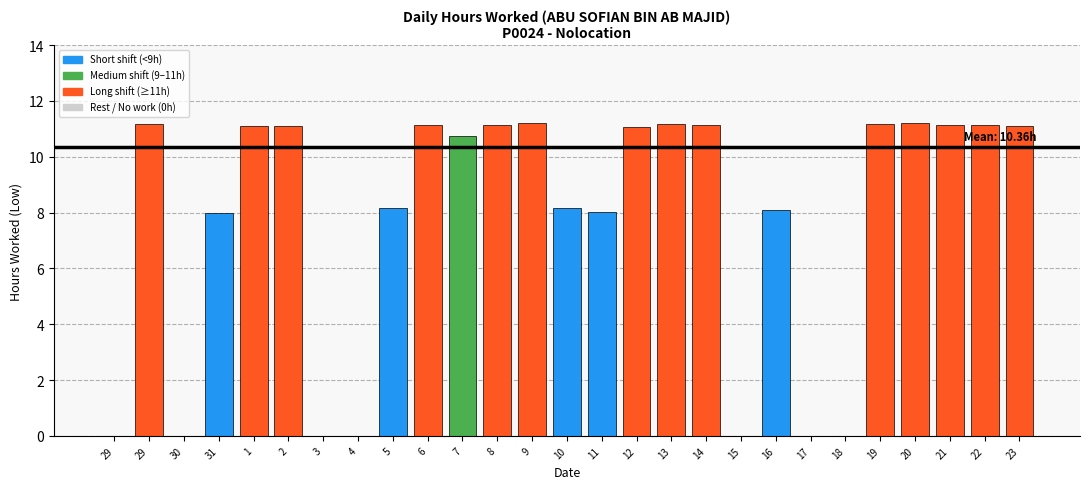

Reading left to right, extract all data points from this chart.

29=0.0	29=11.2	30=0.0	31=8.0	1=11.1	2=11.1	3=0.0	4=0.0	5=8.2	6=11.2	7=10.7	8=11.1	9=11.2	10=8.2	11=8.0	12=11.1	13=11.2	14=11.1	15=0.0	16=8.1	17=0.0	18=0.0	19=11.2	20=11.2	21=11.1	22=11.1	23=11.1